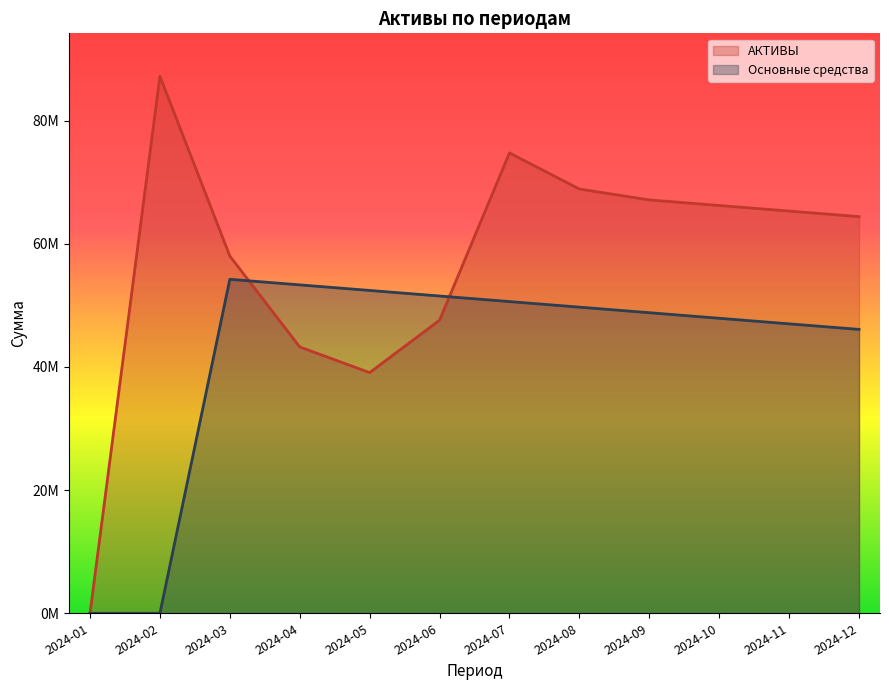

What is the value of the Основные средства point at the 9th from the left?

48799769.7